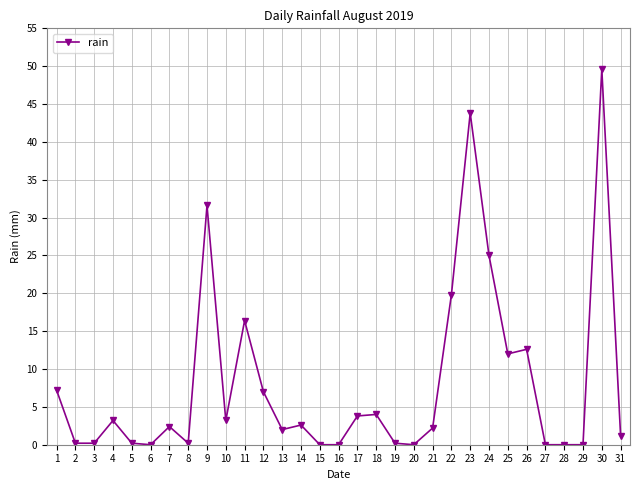

True or false: there are more than 2 points higher than both neighbors.

True